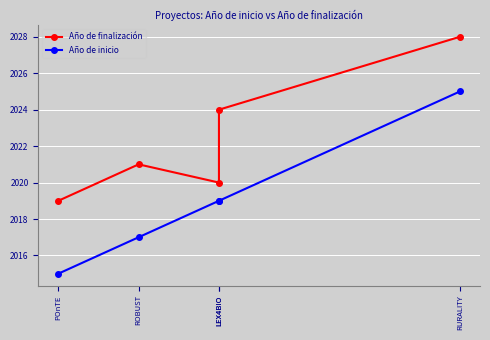

At ROBUST, list the series in order from smallest to largest.

Año de inicio, Año de finalización